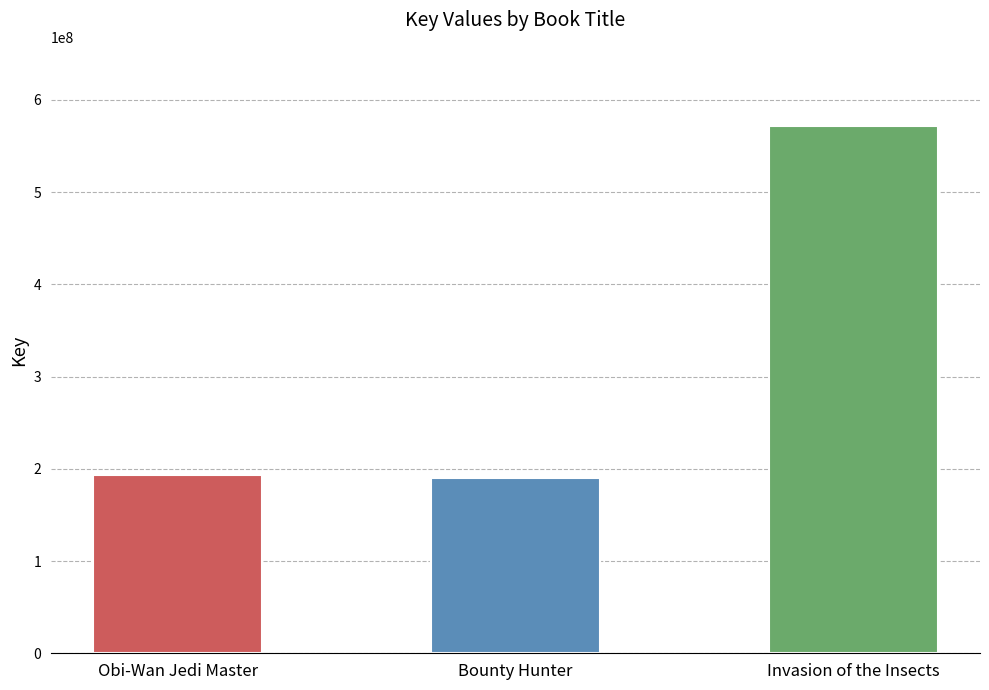

What is the smallest value displayed?

190105992